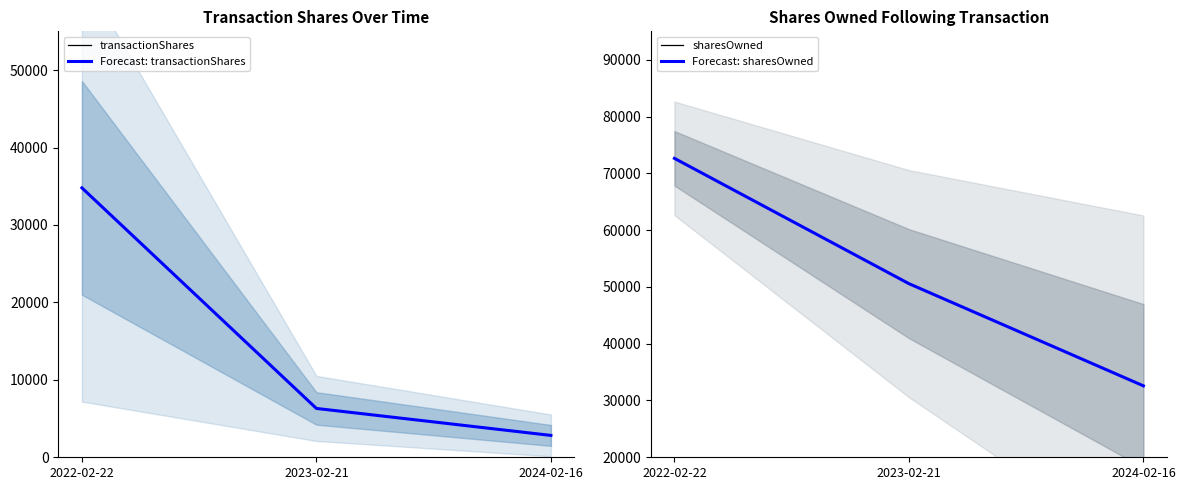

What is the value of the sharesOwned point at the 2nd from the left?

50573